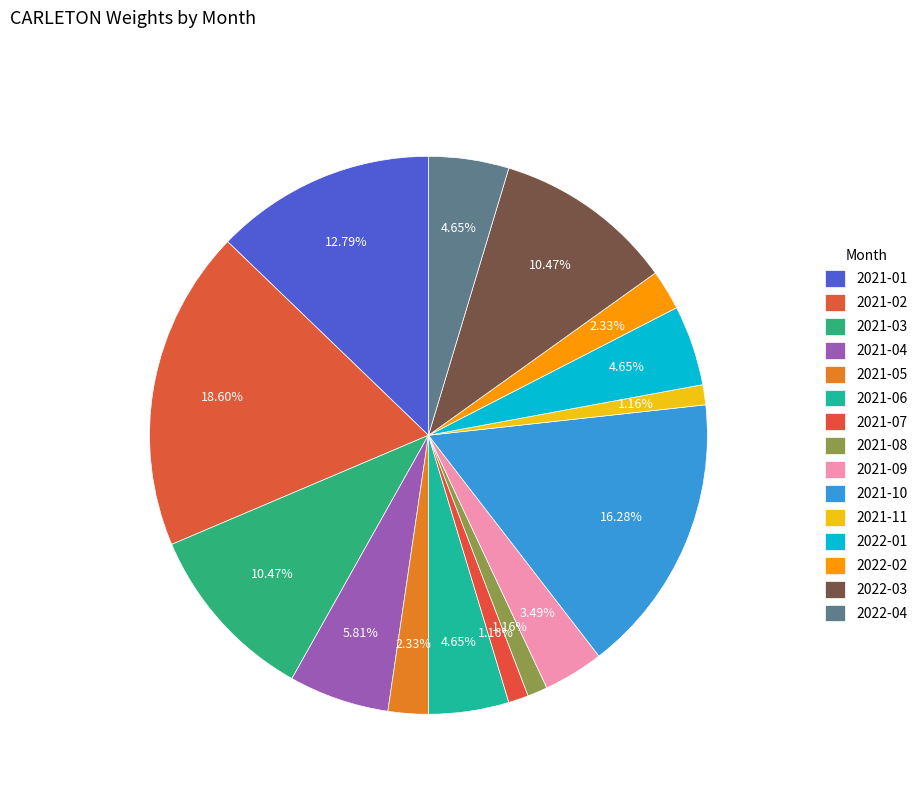

What is the largest slice in the pie chart?

2021-02